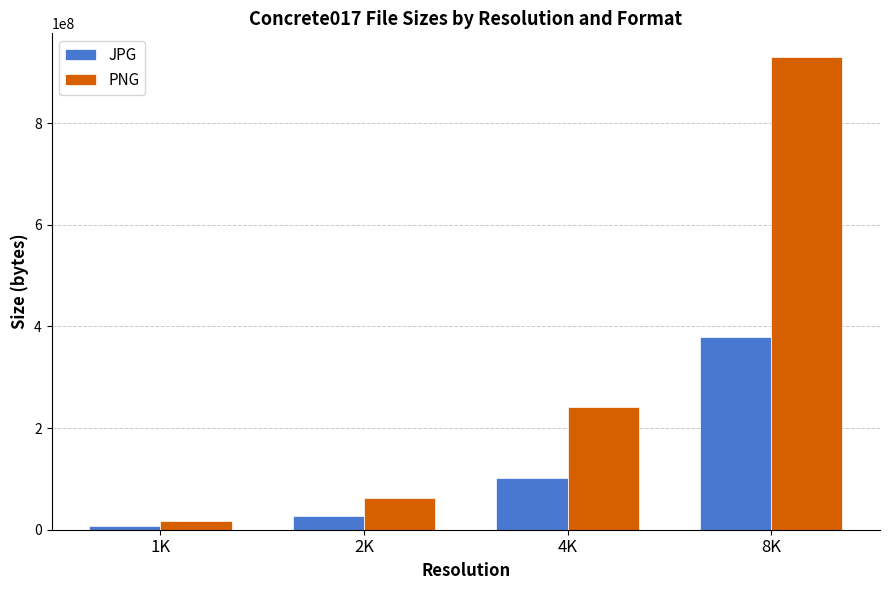

At which label is PNG closest to 473218235?

4K